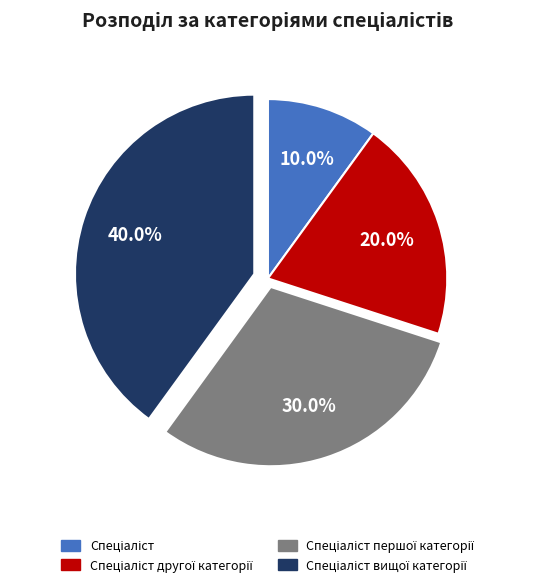

How many slices are in this pie chart?

4